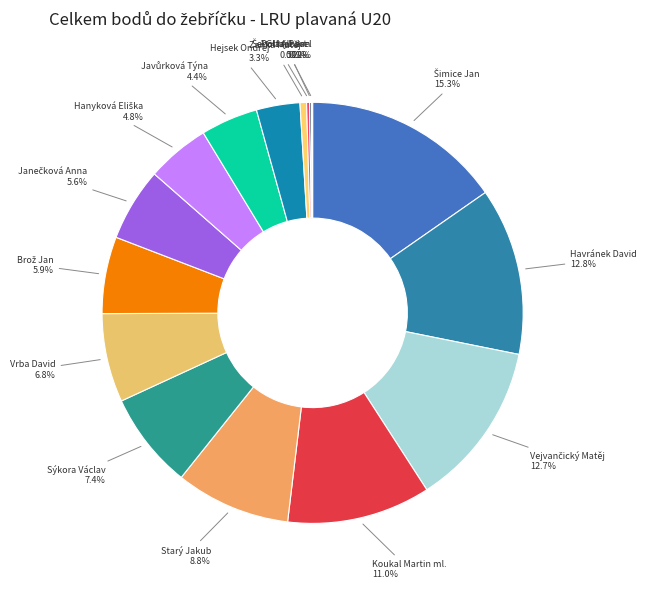

Is there a majority slice in this chart?

No